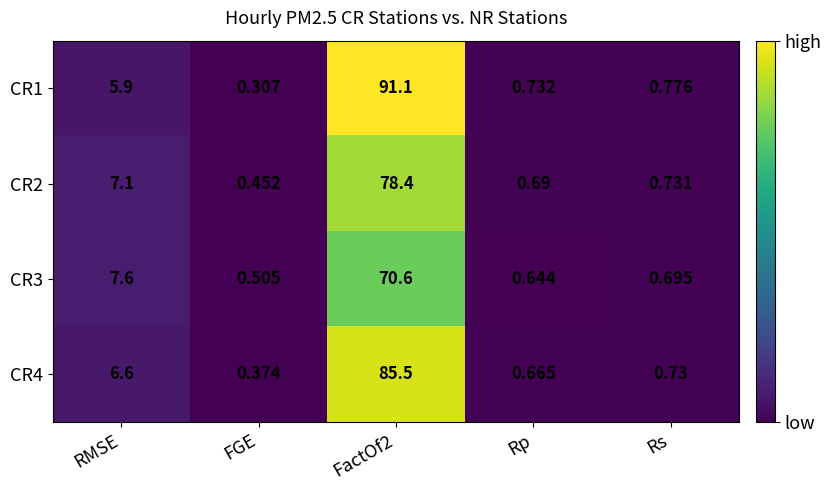

Is the value of CR1 at FGE greater than the value of CR4 at Rp?

No